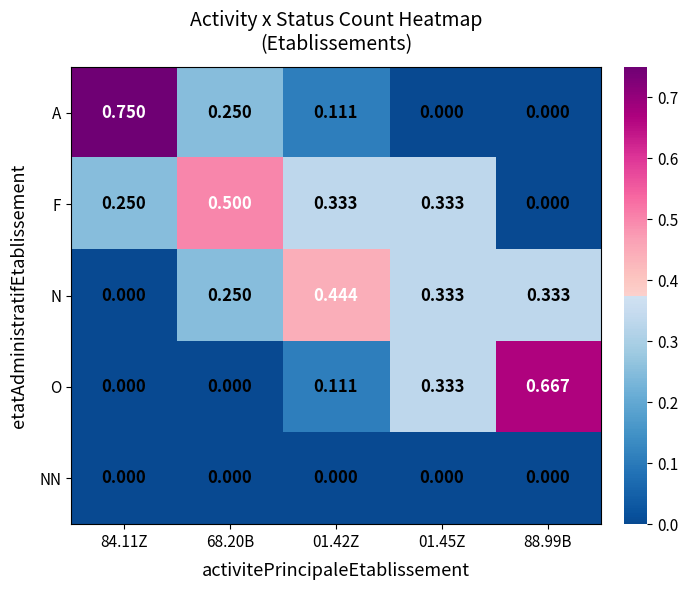

Which series has the largest range (max minus min)?

A